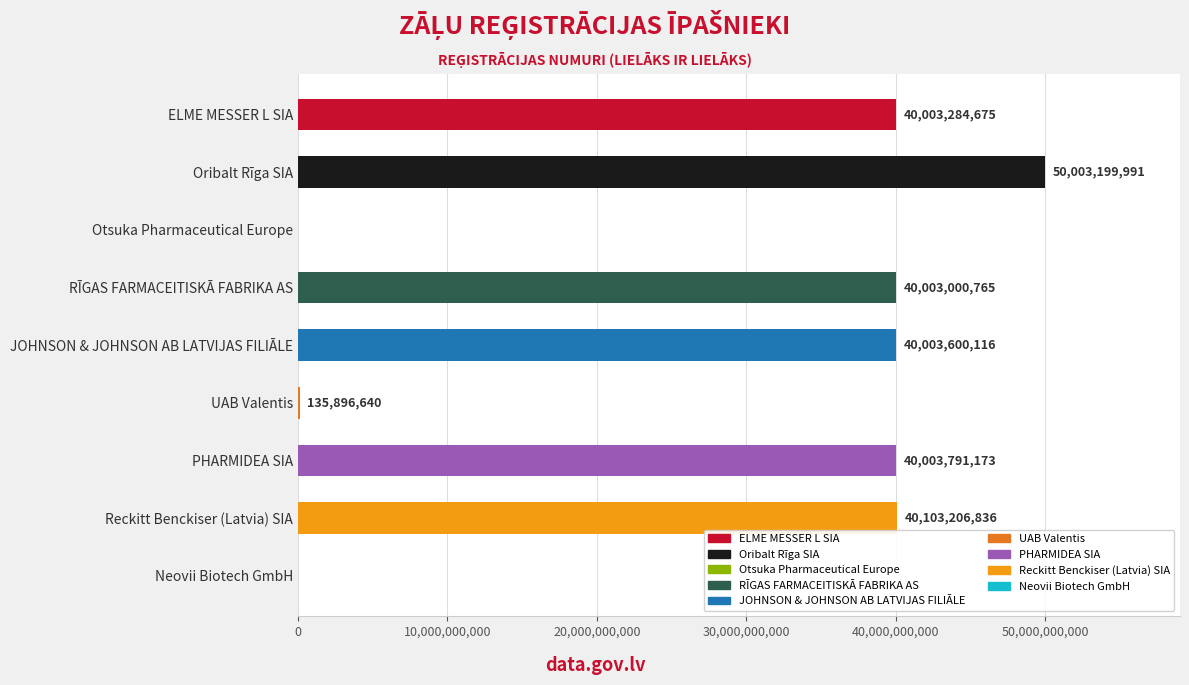

What is the sum of the values at PHARMIDEA SIA and ELME MESSER L SIA?

80007075848